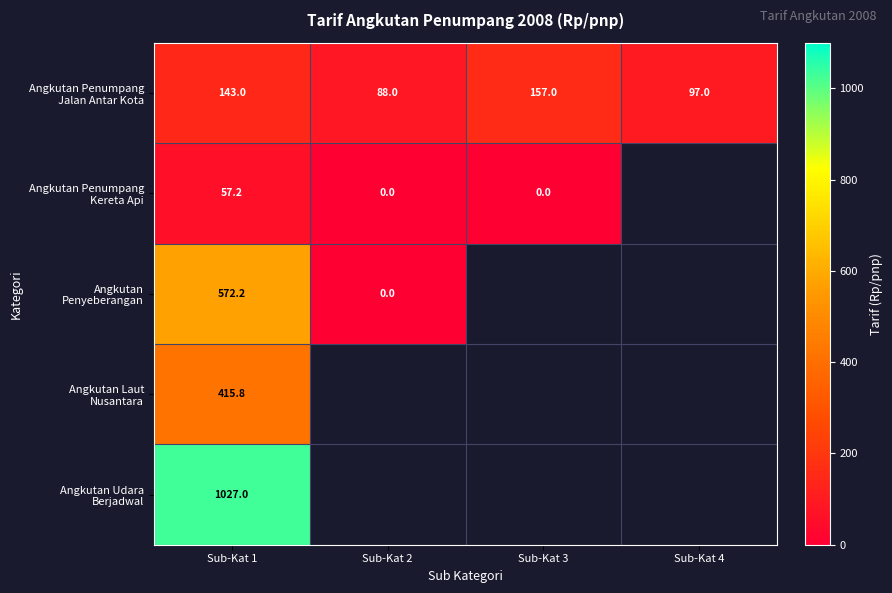

At how many categories does at least one series exceed 230?

1